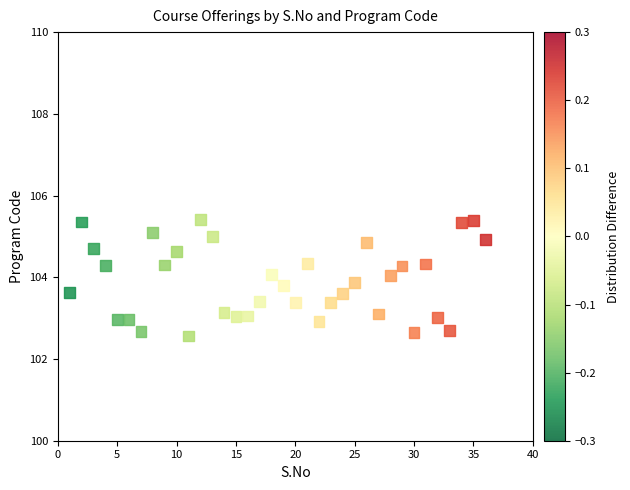

What is the range of Y values (max minus min)?

2.8